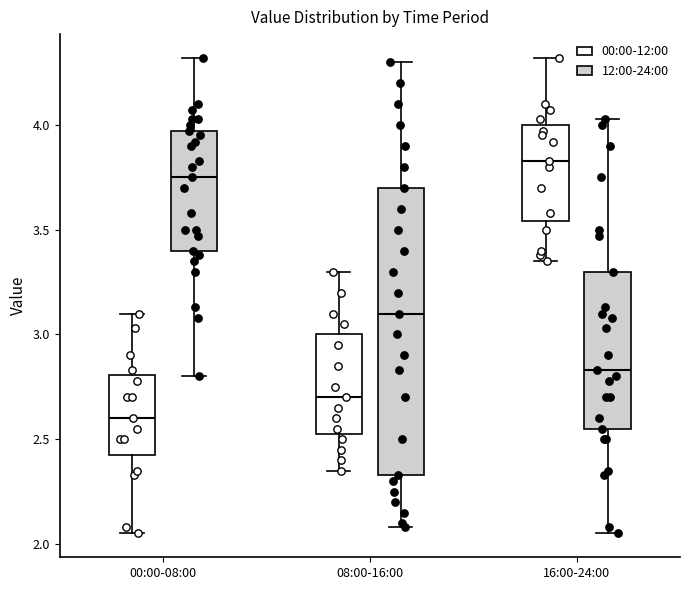

Where does the upper whisker of the box for 00:00-08:00 (12:00-24:00) end on the y-axis? The values are not printed on the chart, so give them approximately, as read against the axis.

4.30